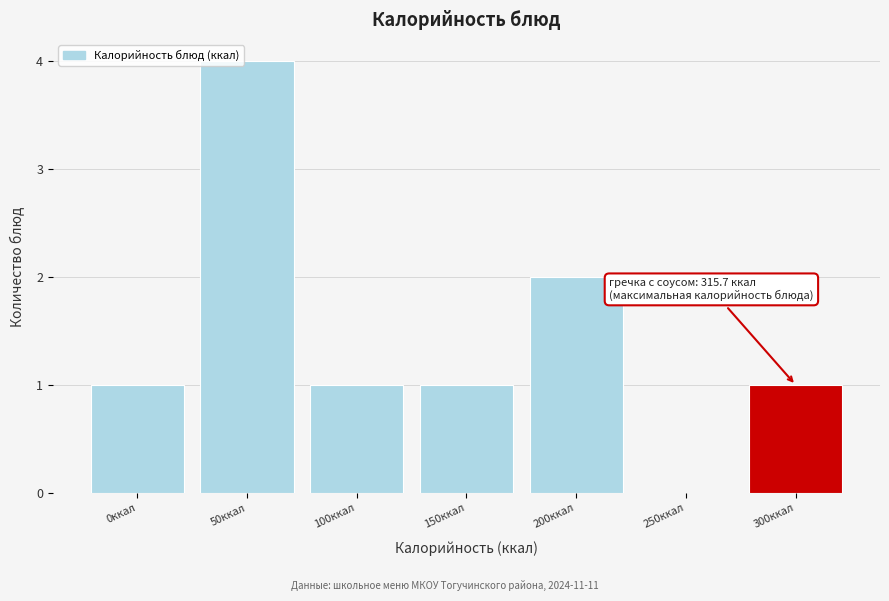

Reading left to right, list all the values displayed in this chart.

0ккал=1	50ккал=4	100ккал=1	150ккал=1	200ккал=2	250ккал=0	300ккал=1